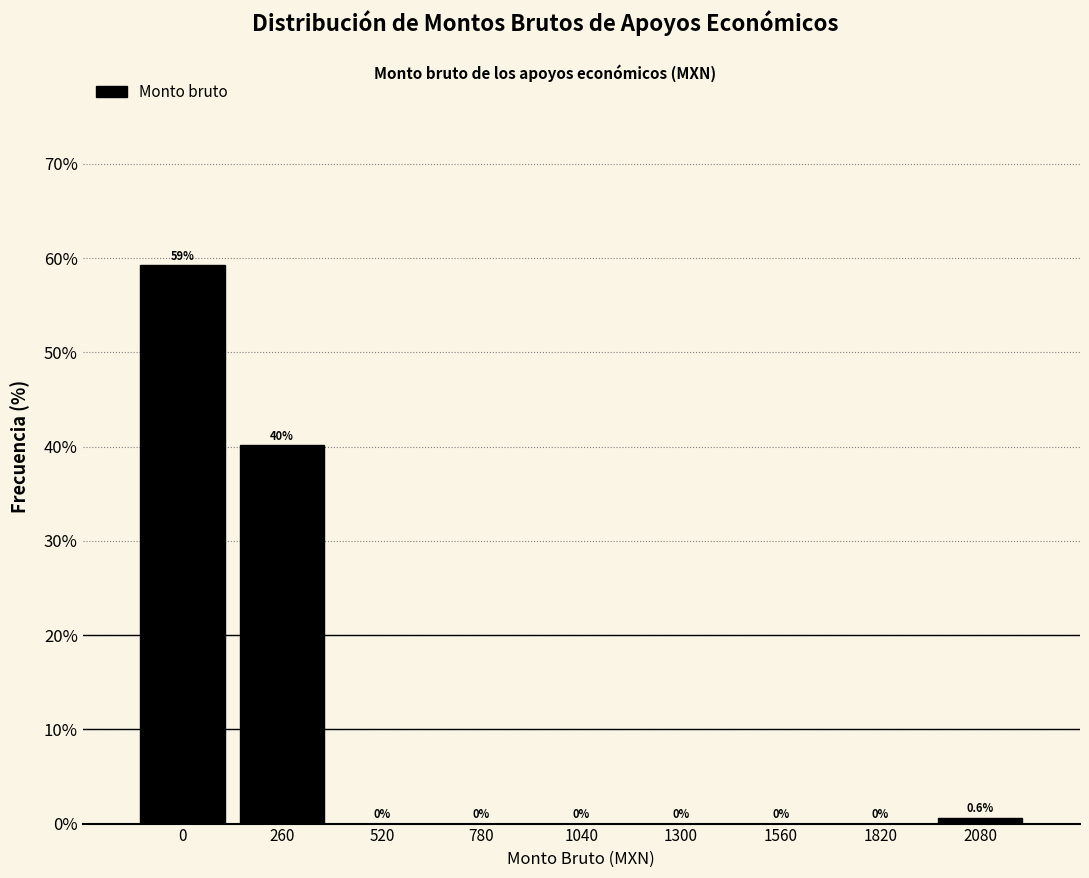

What is the height of the bar covering 130 to 390 on the x-axis? The bar edges are not printed on the chart, so give them approximately, as read against the axis.

40.1